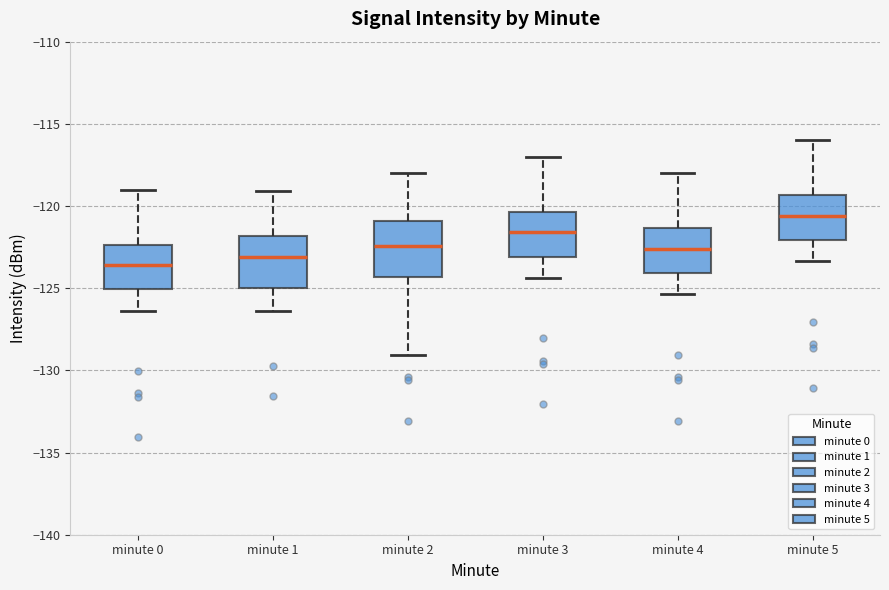

Where does the lower whisker of the box for minute 5 end on the y-axis? The values are not printed on the chart, so give them approximately, as read against the axis.

-123.5